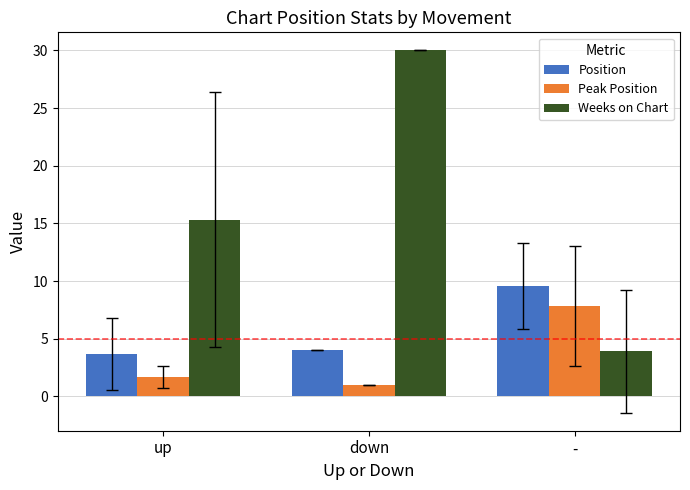

What is the label of the 2nd bar from the right?

down